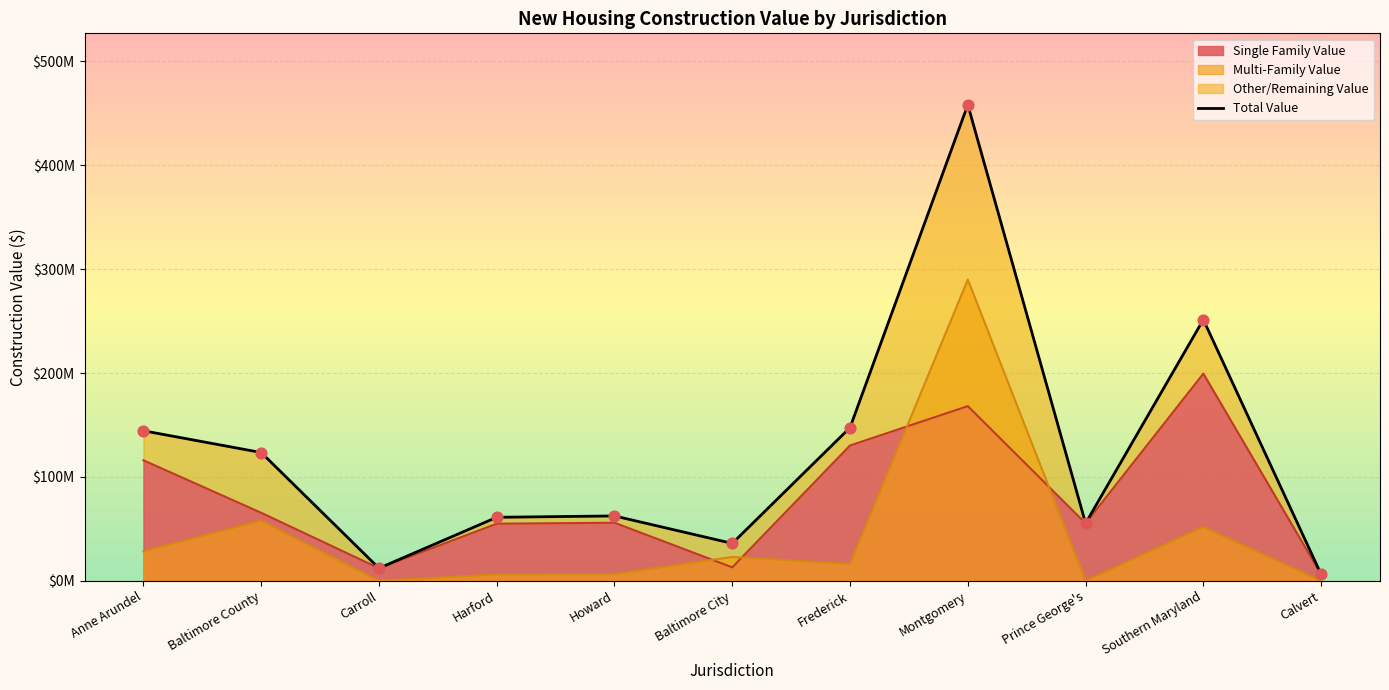

Which has a higher value, Baltimore County or Prince George's?

Baltimore County